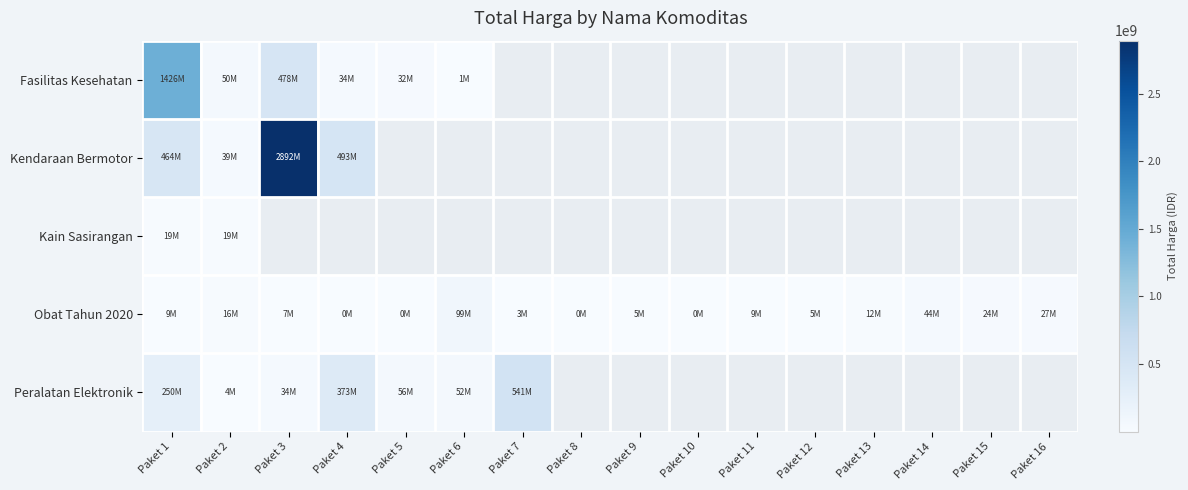

List the series in order of their peak value, highest first.

Kendaraan Bermotor, Fasilitas Kesehatan, Peralatan Elektronik, Obat Tahun 2020, Kain Sasirangan